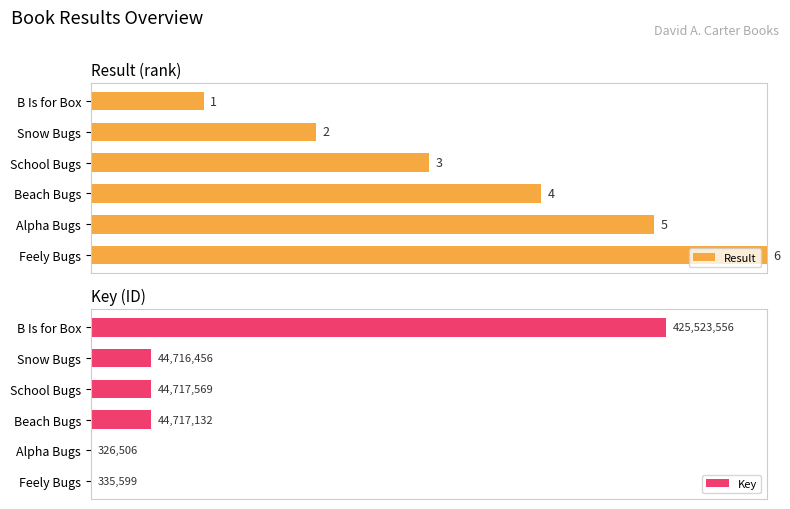

Which series changed the most between B Is for Box and Feely Bugs?

Key